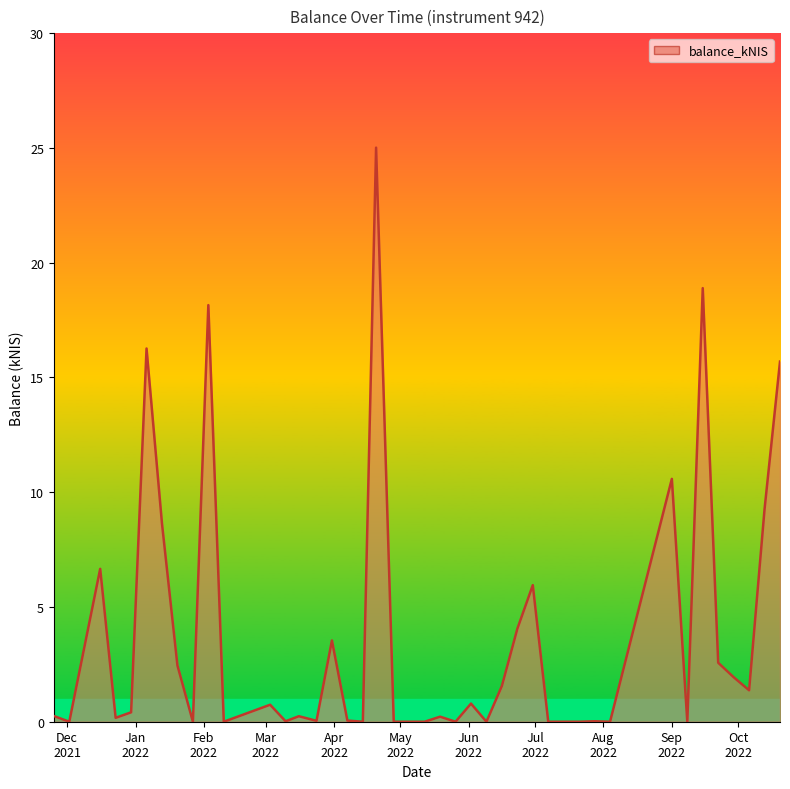

What is the maximum value shown in the chart?

25.0